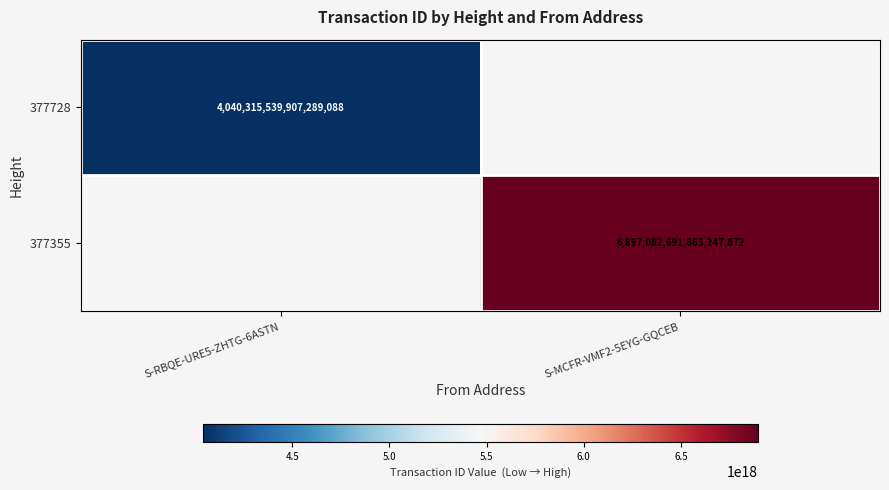

At which category does the chart reach its minimum across all series?

S-RBQE-URE5-ZHTG-6ASTN